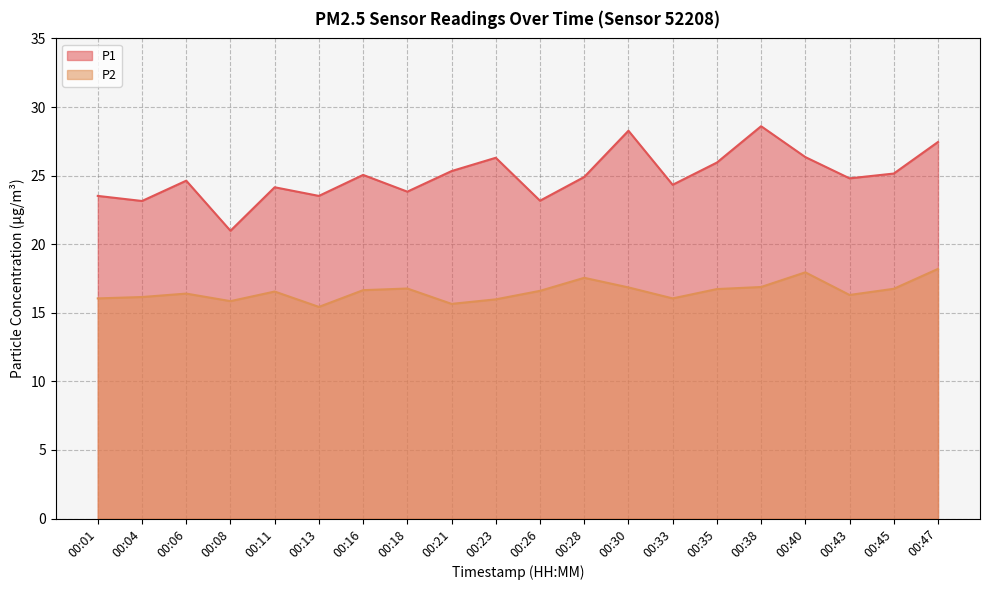

What is the difference between the P2 values at 00:11 and 00:13?

1.1